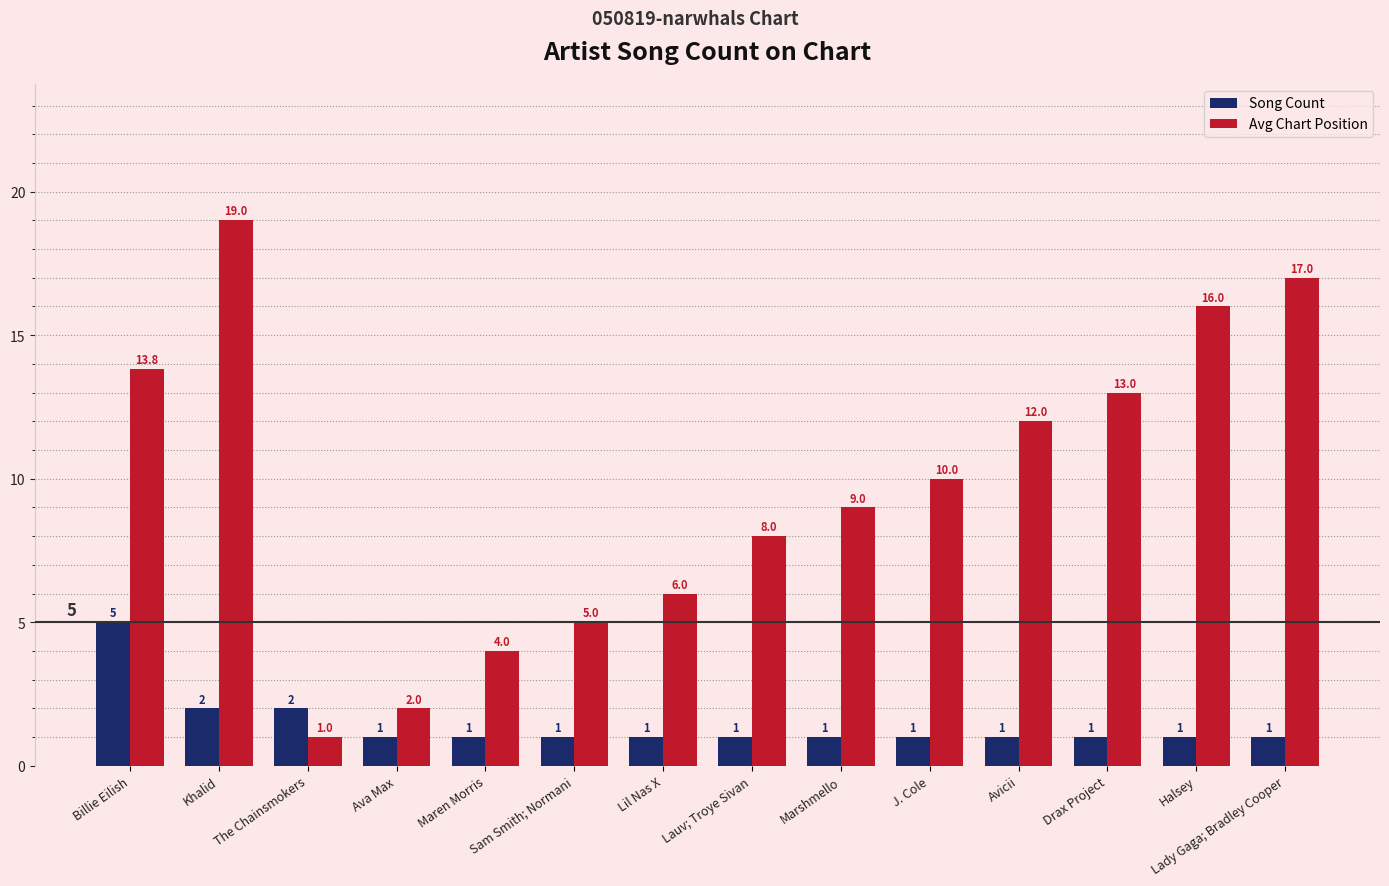

List the labels in order of Avg Chart Position value, largest first.

Khalid, Lady Gaga; Bradley Cooper, Halsey, Billie Eilish, Drax Project, Avicii, J. Cole, Marshmello, Lauv; Troye Sivan, Lil Nas X, Sam Smith; Normani, Maren Morris, Ava Max, The Chainsmokers